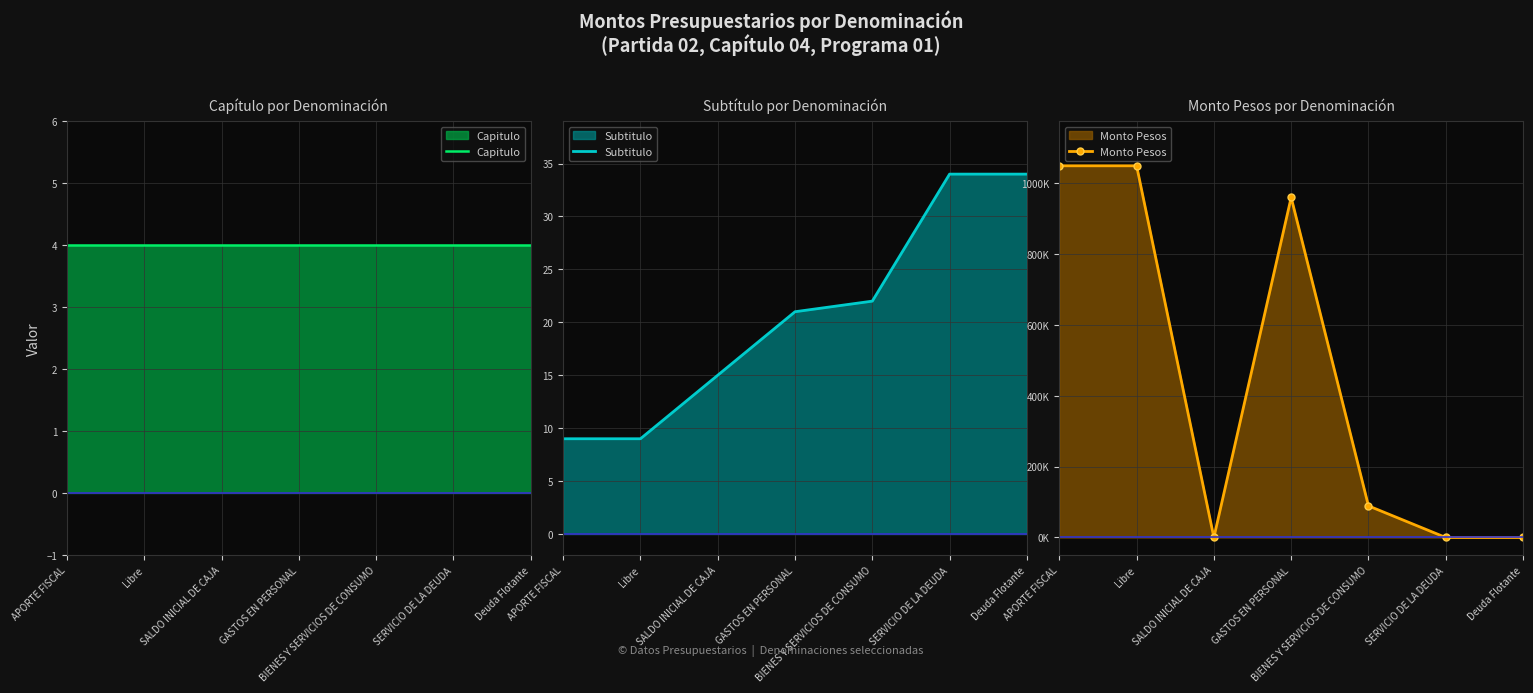

True or false: Capitulo and Monto Pesos intersect in this chart.

False